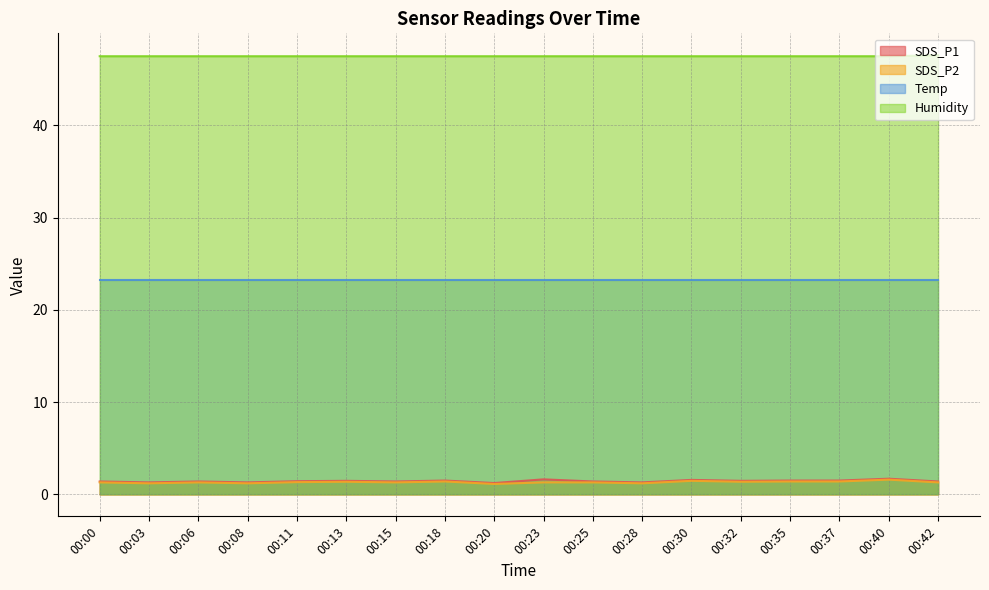

What is the difference between the second highest and second lowest values in the SDS_P1 series?

0.3